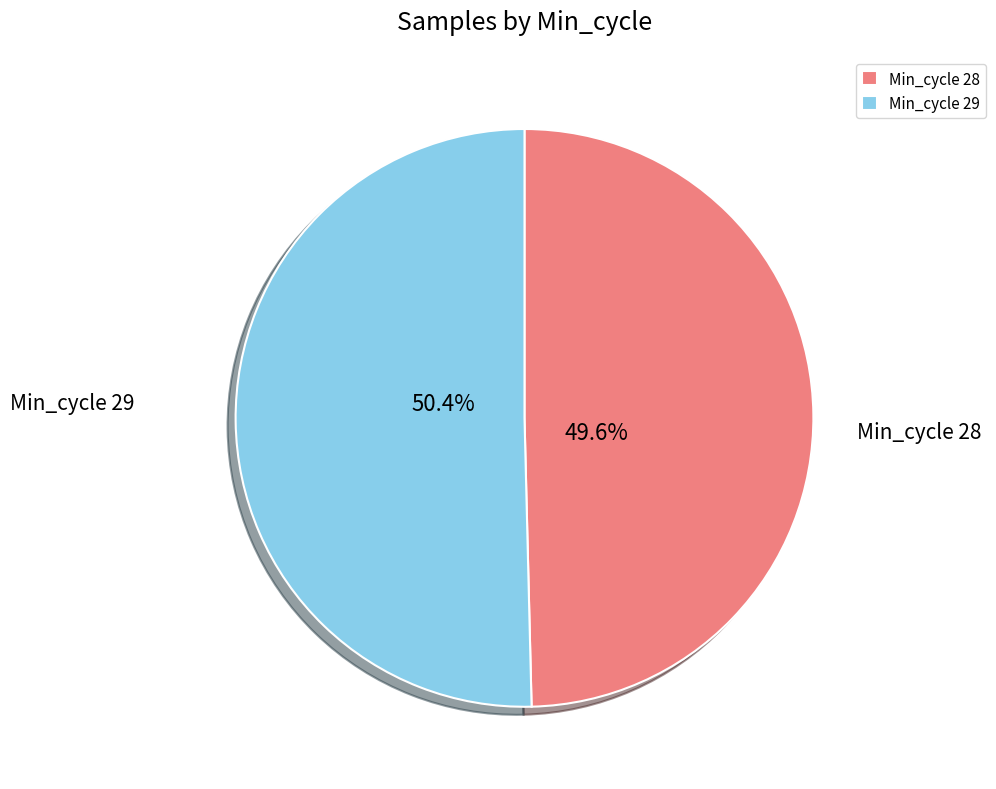

Approximately how many times larger is the value at Min_cycle 29 compared to Min_cycle 28?

1.0